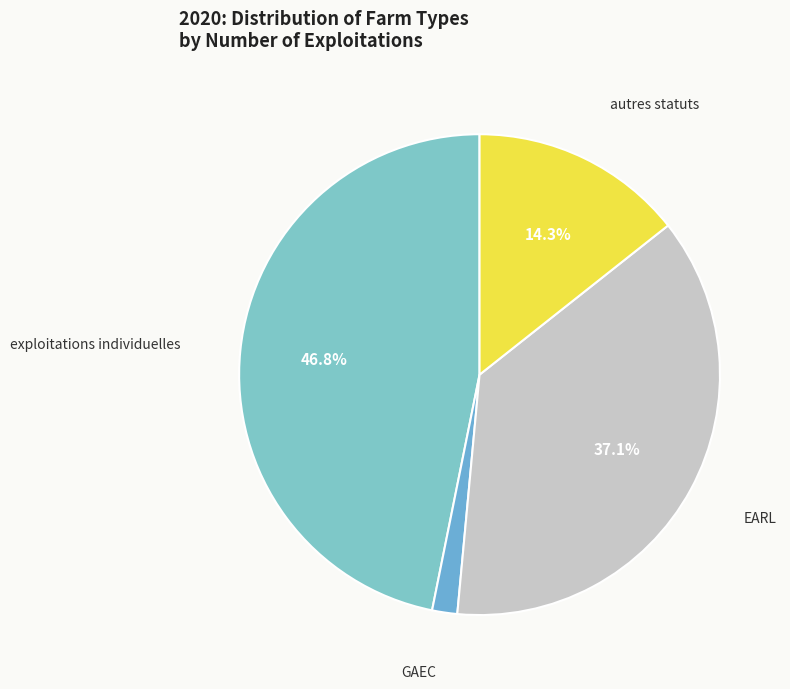

How many slices are in this pie chart?

4